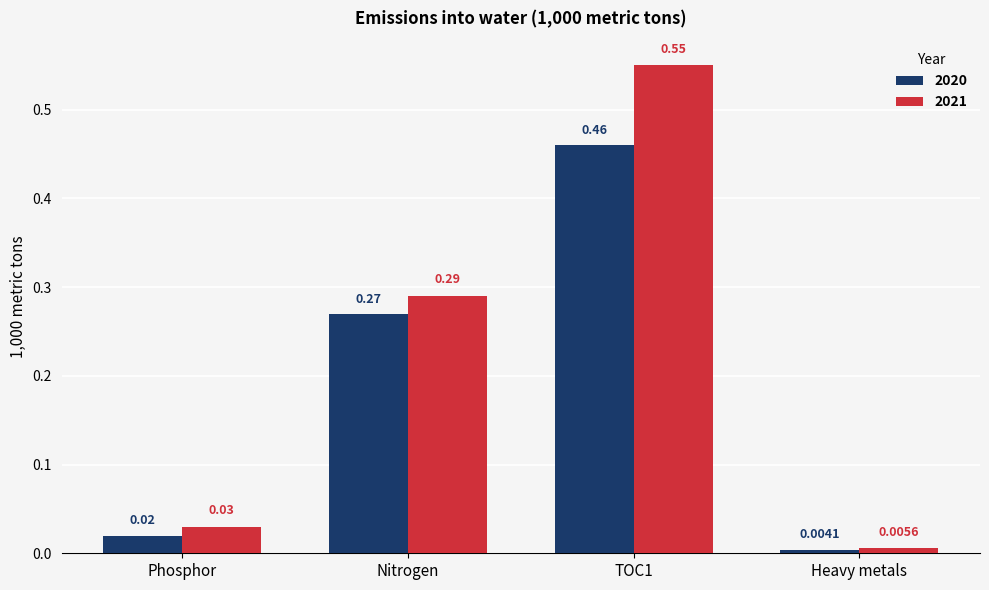

Which category has the highest value in the 2021 series?

TOC1